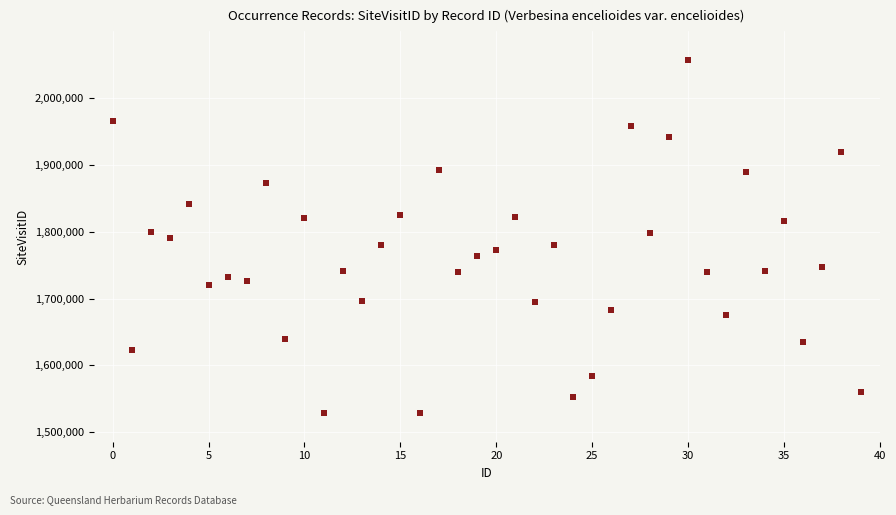

What is the range of Y values (max minus min)?

528819